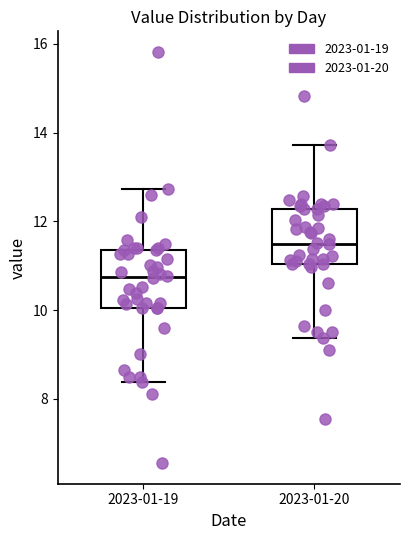

Which box has the highest median line?

2023-01-20